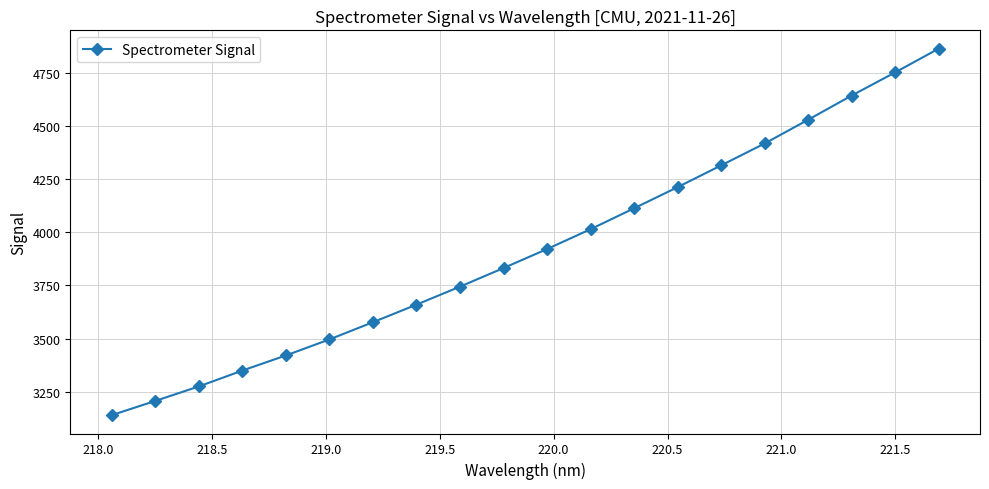

What is the value of the 2nd point from the left?

3205.9